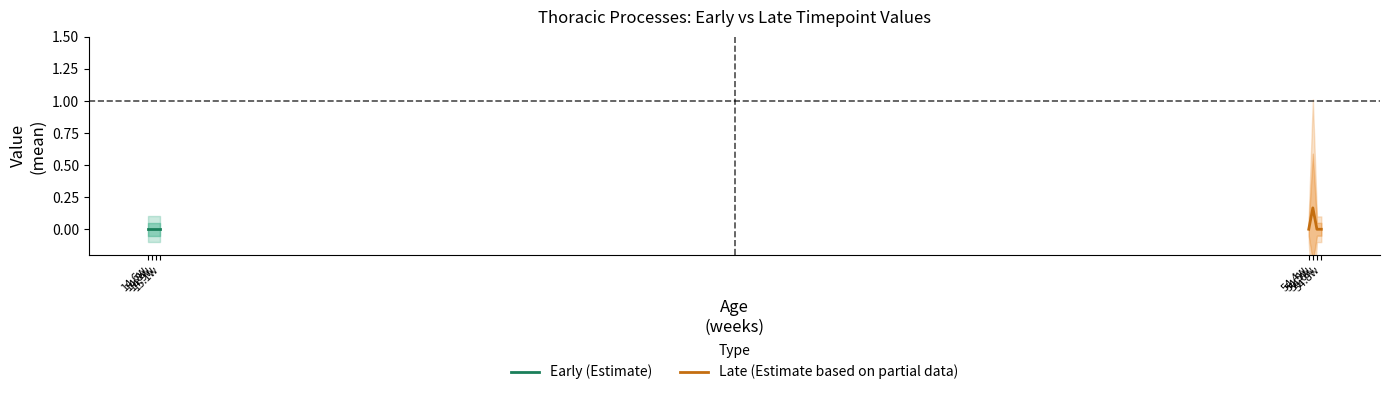

True or false: Late (Estimate based on partial data) and Early (Estimate) intersect in this chart.

False